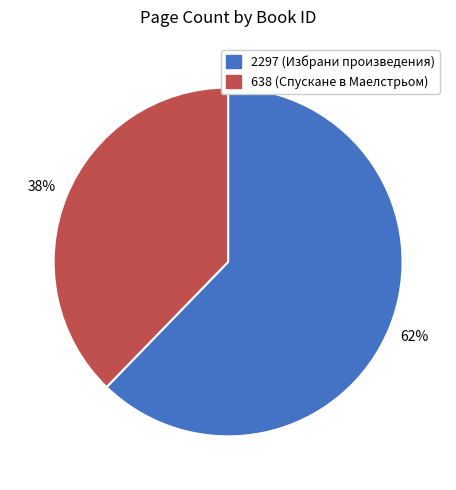

Do 638 and 2297 together represent more than half of the pie?

Yes